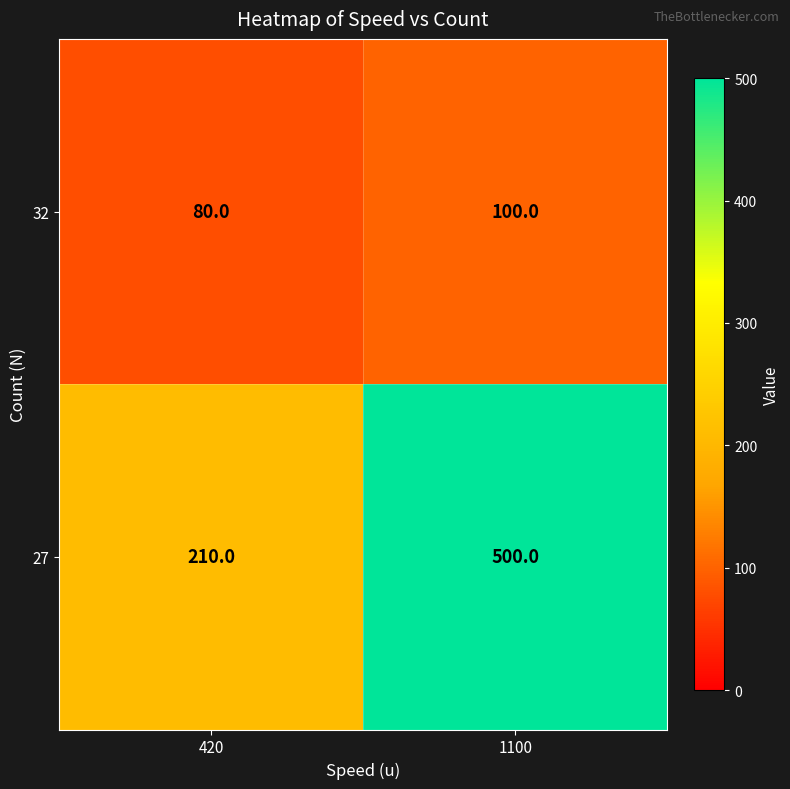

Reading left to right, transcribe all the data shown in this chart.

32: 80	100
27: 210	500